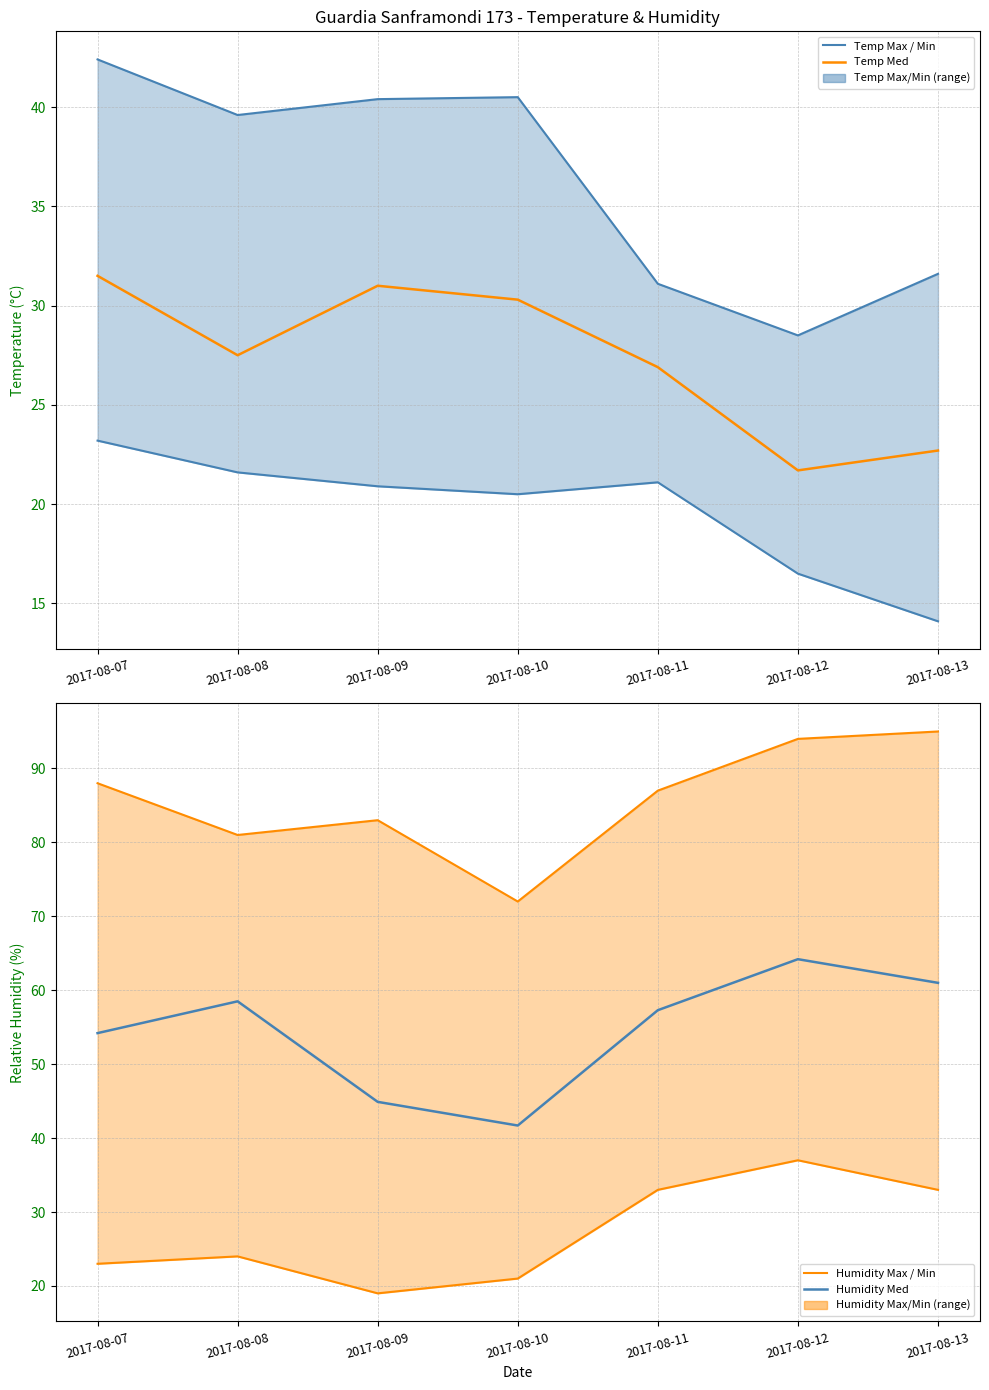

Reading left to right, list all the values displayed in this chart.

Temp Max: 2017-08-07=42.4	2017-08-08=39.6	2017-08-09=40.4	2017-08-10=40.5	2017-08-11=31.1	2017-08-12=28.5	2017-08-13=31.6
Temp Min: 2017-08-07=23.2	2017-08-08=21.6	2017-08-09=20.9	2017-08-10=20.5	2017-08-11=21.1	2017-08-12=16.5	2017-08-13=14.1
Temp Med: 2017-08-07=31.5	2017-08-08=27.5	2017-08-09=31.0	2017-08-10=30.3	2017-08-11=26.9	2017-08-12=21.7	2017-08-13=22.7
Humidity Max: 2017-08-07=88.0	2017-08-08=81.0	2017-08-09=83.0	2017-08-10=72.0	2017-08-11=87.0	2017-08-12=94.0	2017-08-13=95.0
Humidity Min: 2017-08-07=23.0	2017-08-08=24.0	2017-08-09=19.0	2017-08-10=21.0	2017-08-11=33.0	2017-08-12=37.0	2017-08-13=33.0
Humidity Med: 2017-08-07=54.2	2017-08-08=58.5	2017-08-09=44.9	2017-08-10=41.7	2017-08-11=57.3	2017-08-12=64.2	2017-08-13=61.0